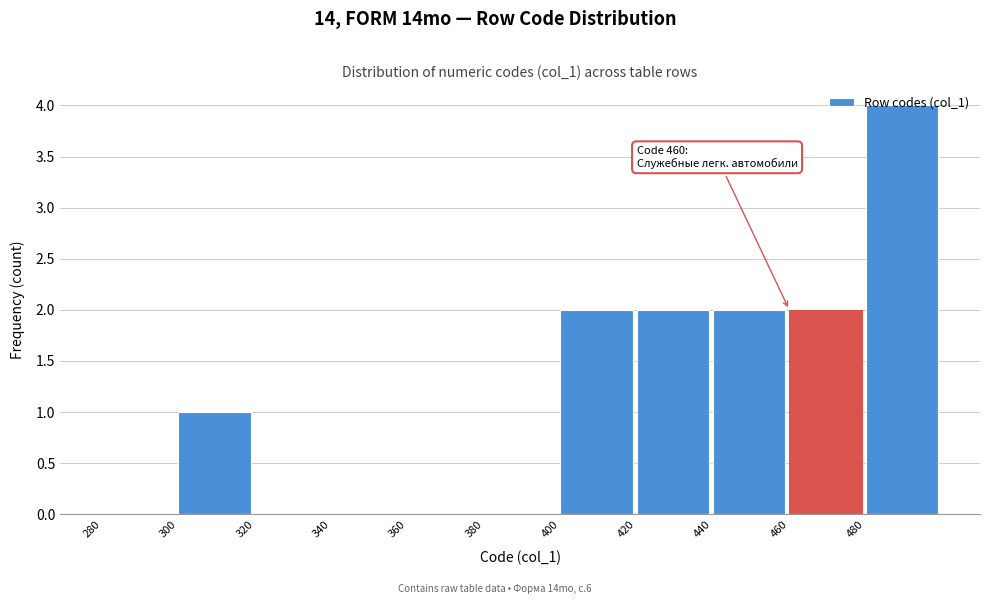

Over which range of the x-axis is the bar tallest?

480 to 500